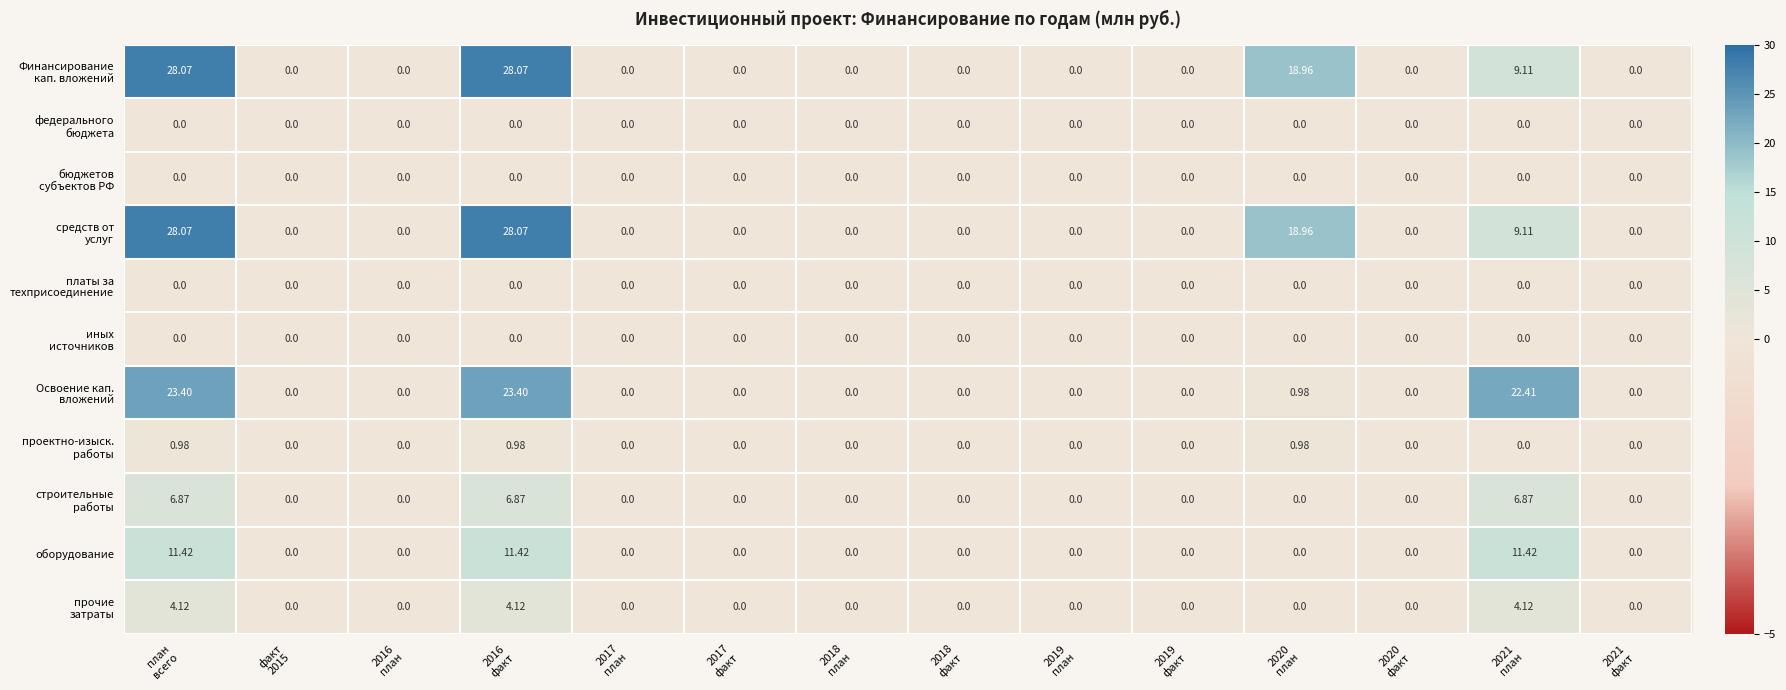

Which series changed the most between факт 2015 and 2021 план?

Освоение кап. вложений